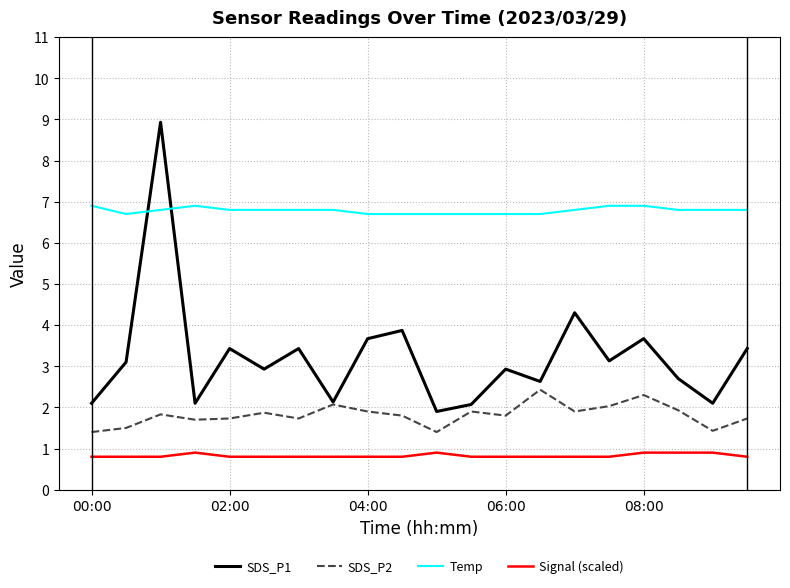

How many interior local valleys does the SDS_P2 series have?

6